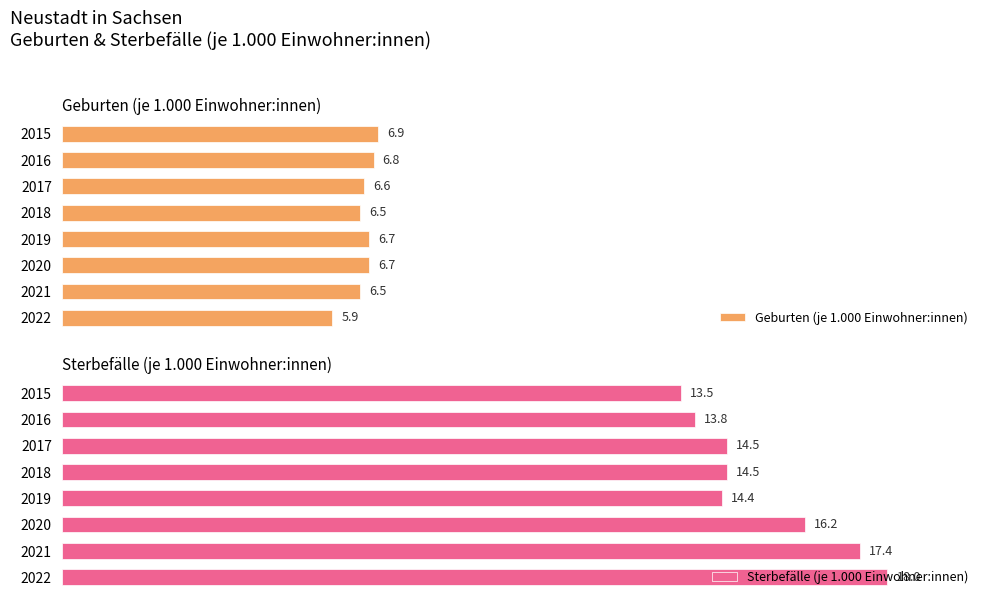

List the labels in order of Geburten (je 1.000 Einwohner:innen) value, largest first.

0, 1, 4, 5, 2, 3, 6, 7